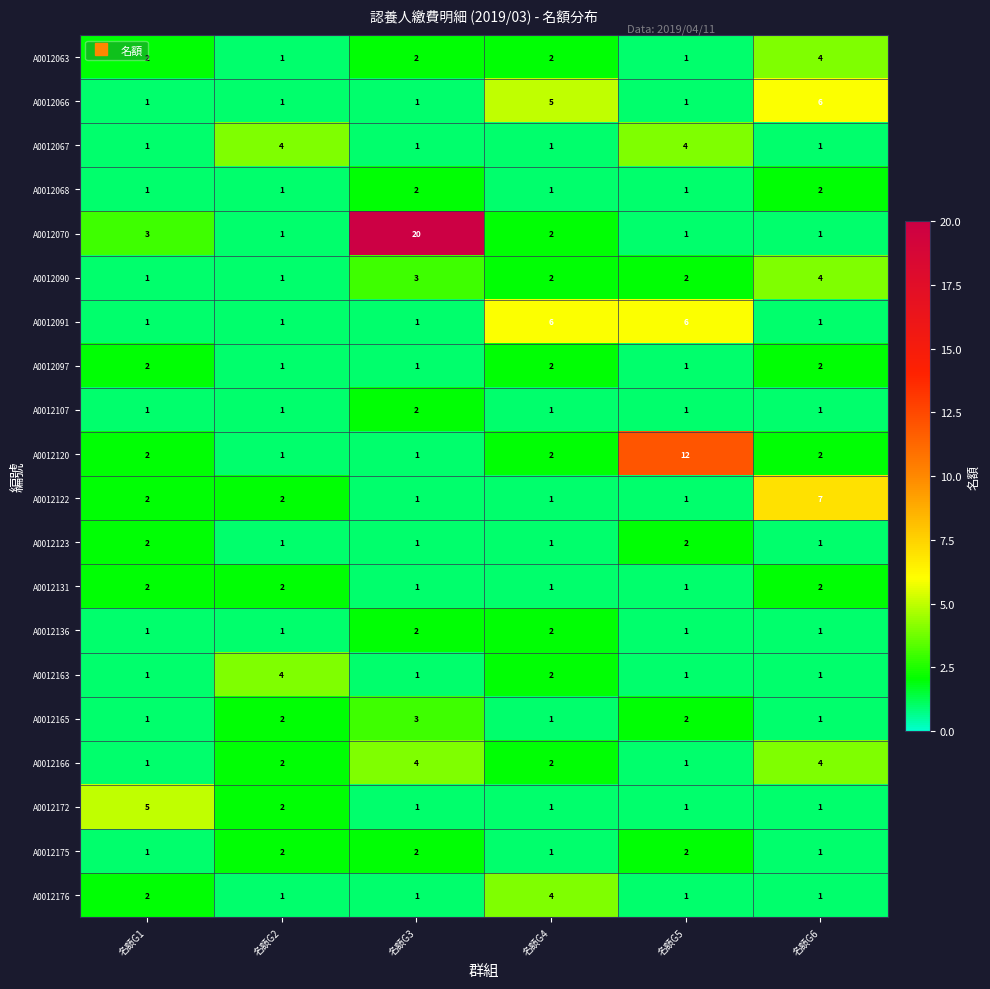

What is the difference between the maximum and minimum values in the A0012166 series?

3